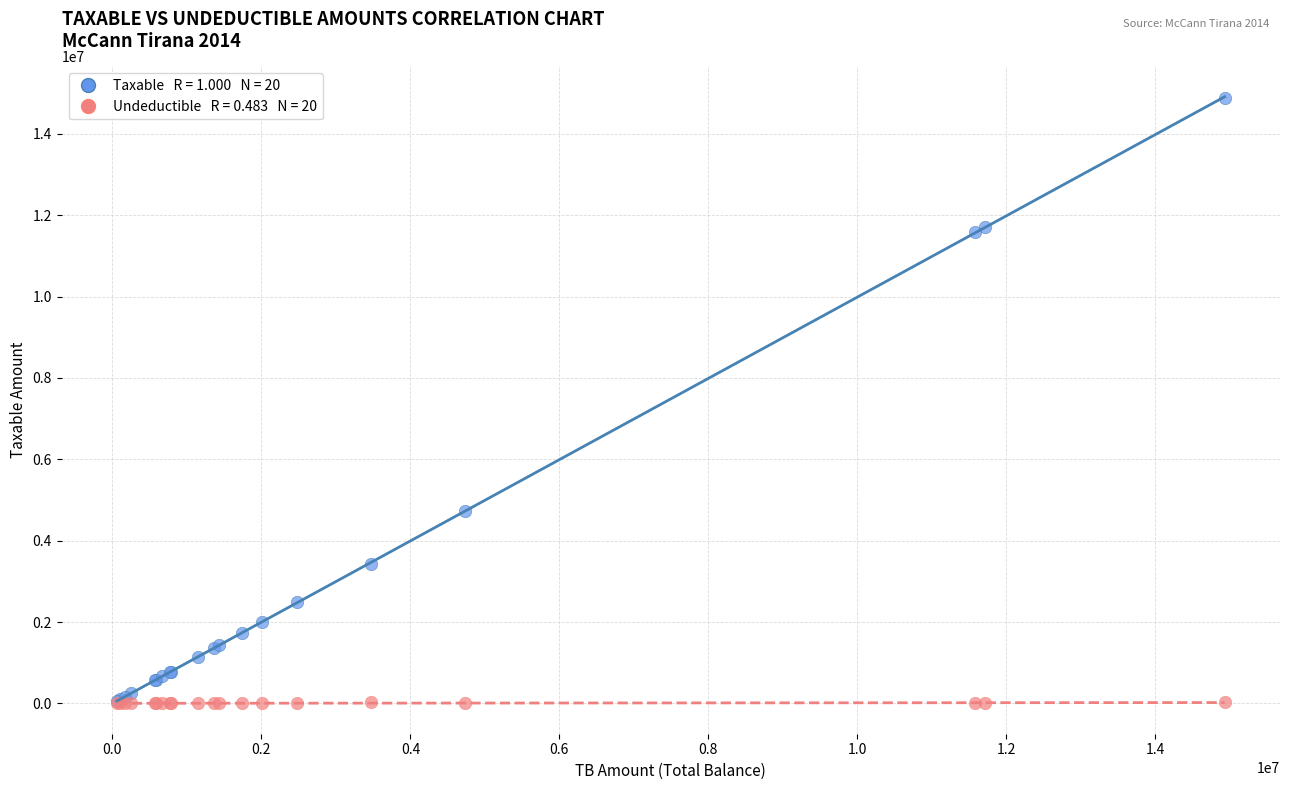

Across all series, what Y value is closest to 7443929?

4731146.9